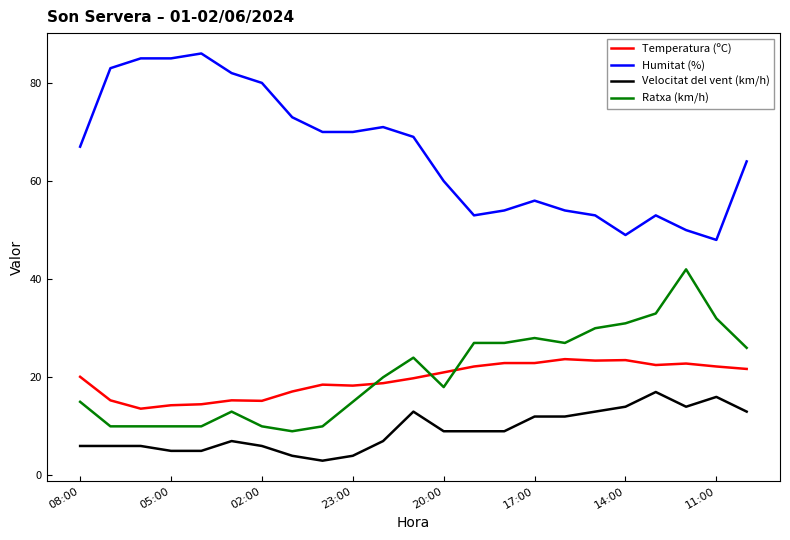

List the series in order of their peak value, lowest first.

Velocitat del vent (km/h), Temperatura (ºC), Ratxa (km/h), Humitat (%)